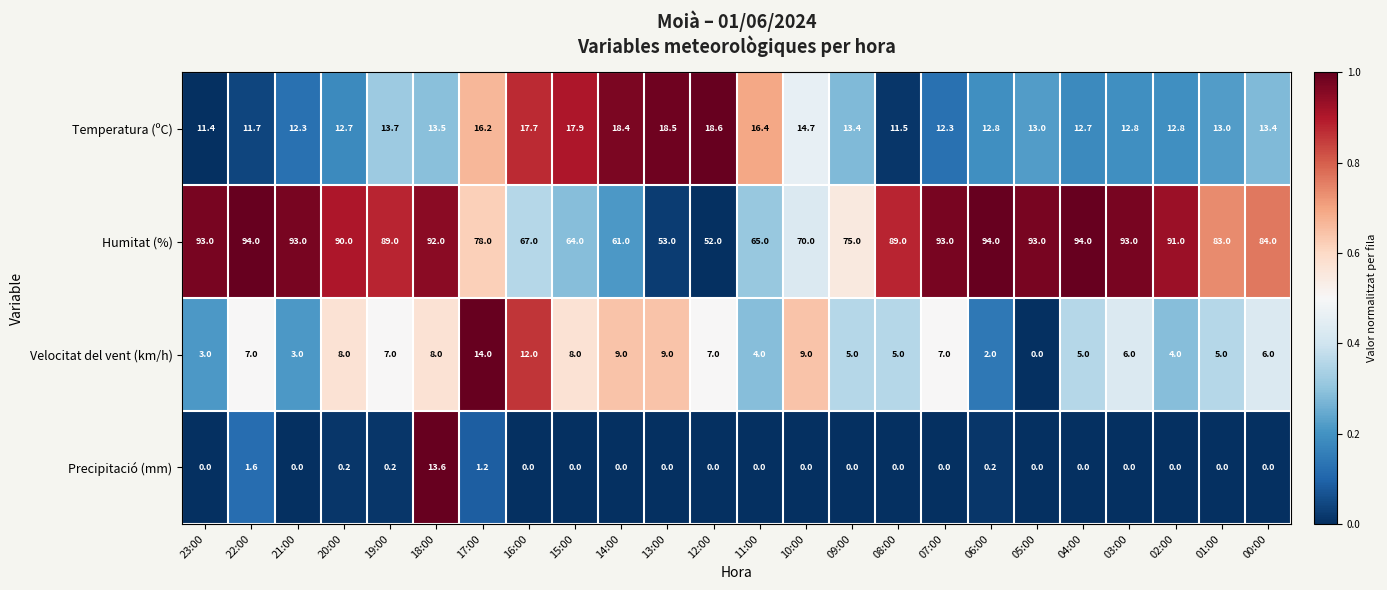

Which series has the largest total across all categories?

Humitat (%)